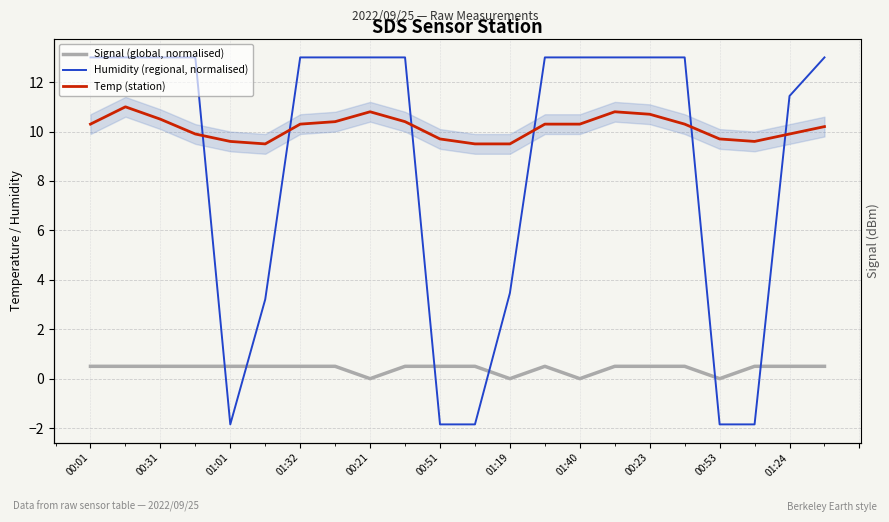

The Temp (station) series shows 14.6 at 01:32. True or false?

False